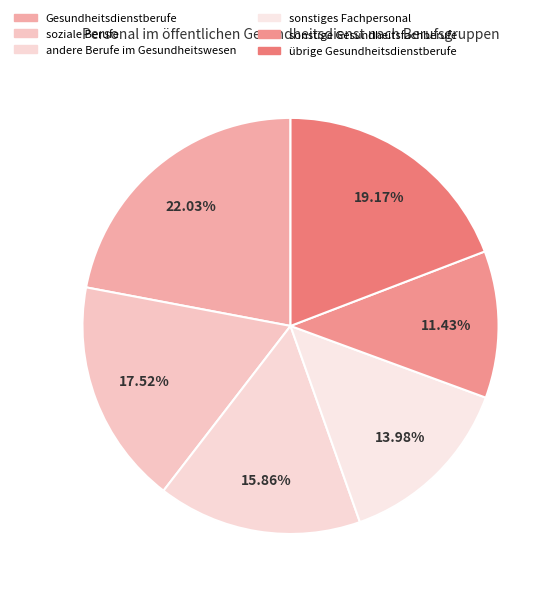

True or false: andere Berufe im Gesundheitswesen accounts for 16% of the total.

True